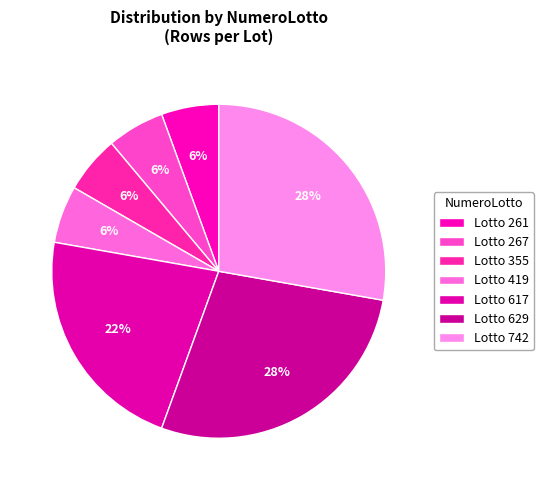

How many slices are in this pie chart?

7